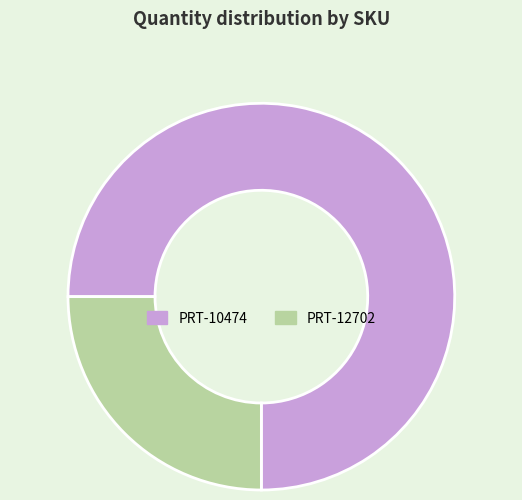

What is the ratio of the value at PRT-10474 to the value at PRT-12702?

3.0